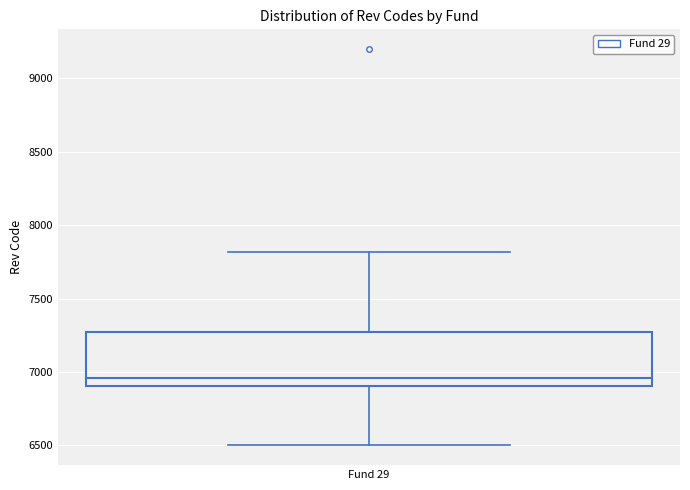

Transcribe this box plot: give where the median line is, the range the box spans, and where the two whiskers end, as read against the y-axis. The values are not printed on the chart, so give them approximately, as read against the axis.

median 6950, box 6900 to 7250, whiskers 6500 to 7800